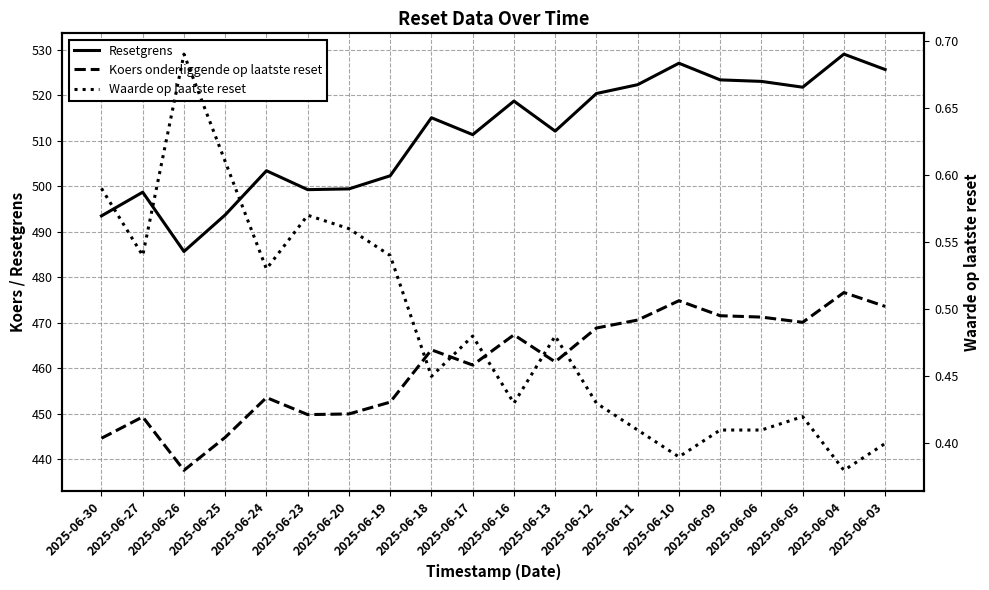

Rank the categories by Koers onderliggende op laatste reset value from lowest to highest.

2025-06-26, 2025-06-30, 2025-06-25, 2025-06-27, 2025-06-23, 2025-06-20, 2025-06-19, 2025-06-24, 2025-06-17, 2025-06-13, 2025-06-18, 2025-06-16, 2025-06-12, 2025-06-05, 2025-06-11, 2025-06-06, 2025-06-09, 2025-06-03, 2025-06-10, 2025-06-04